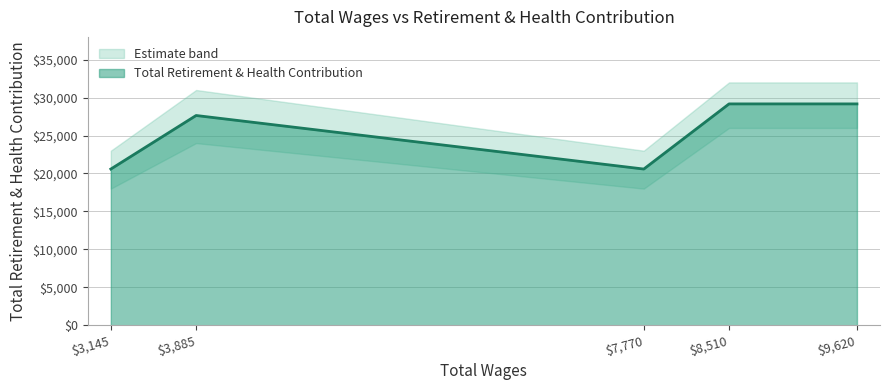

What is the sum of the values at 3145.0 and 7770.0?

41164